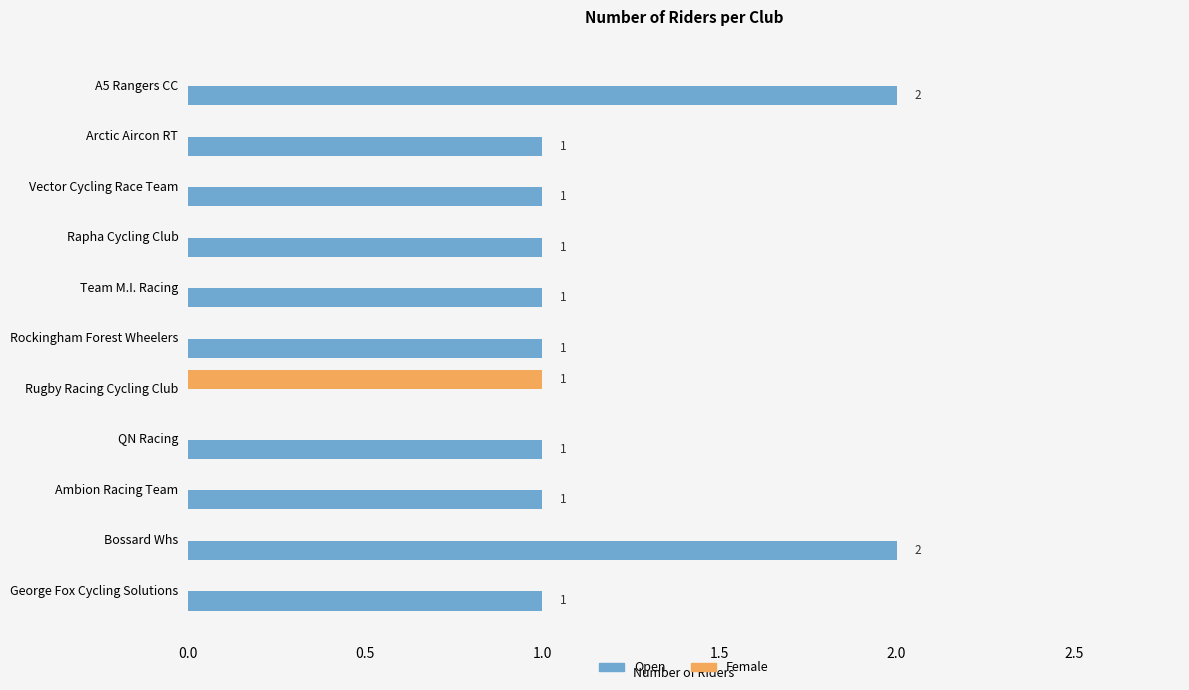

What is the greatest value displayed?

2